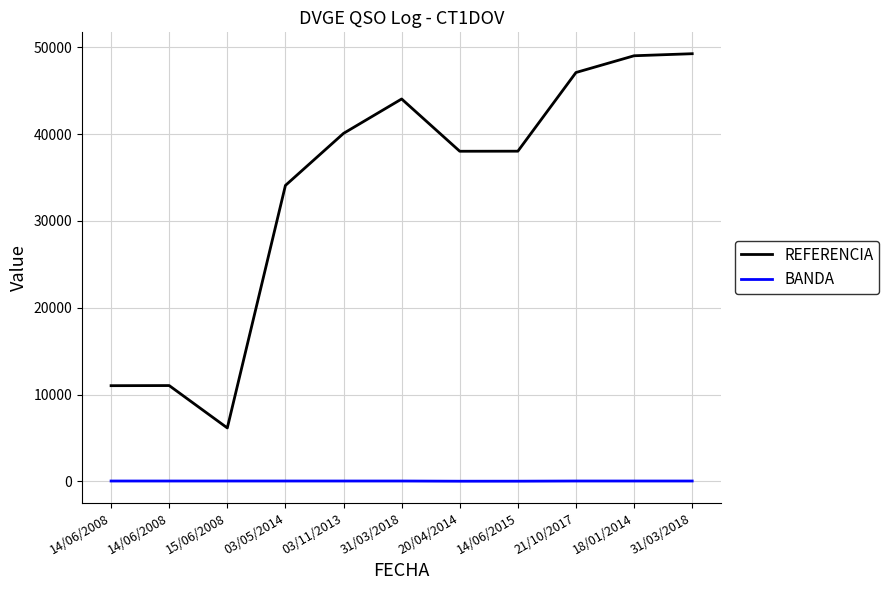

Rank the series by their average value, from lowest to highest.

BANDA, REFERENCIA